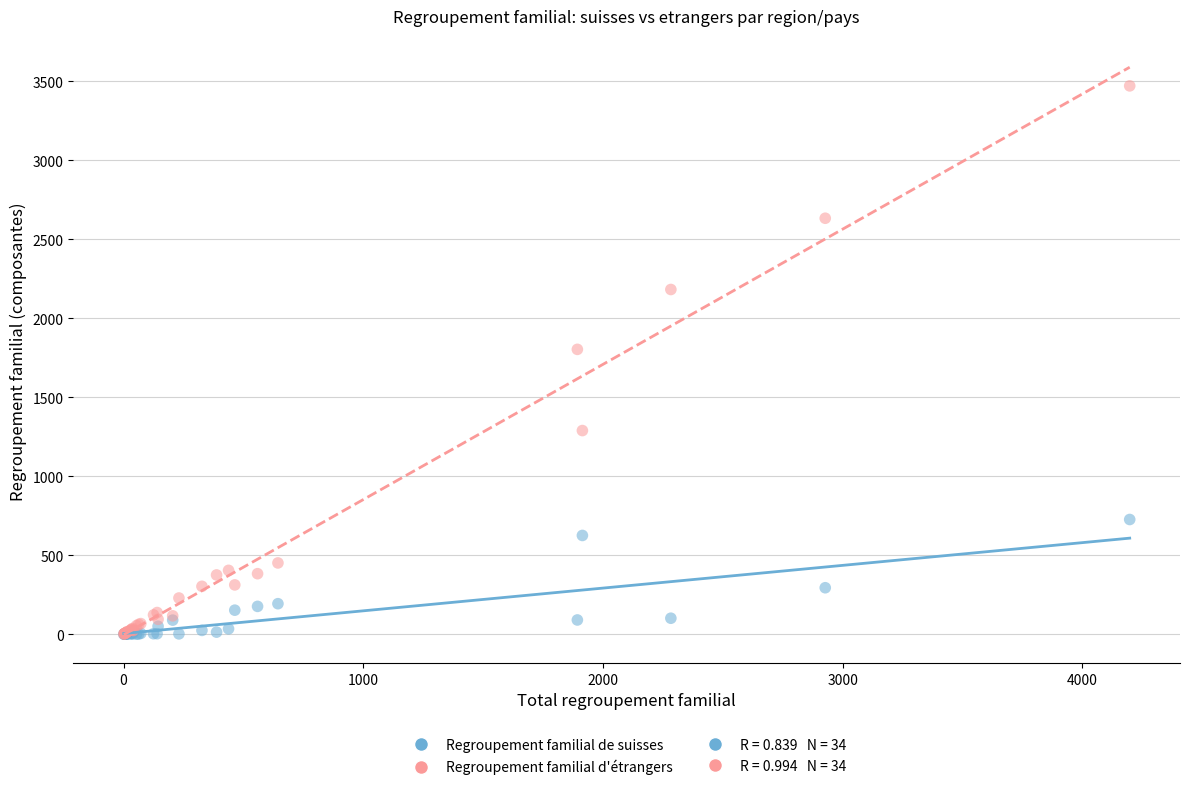

Across all series, what Y value is closest to 1735?

1803